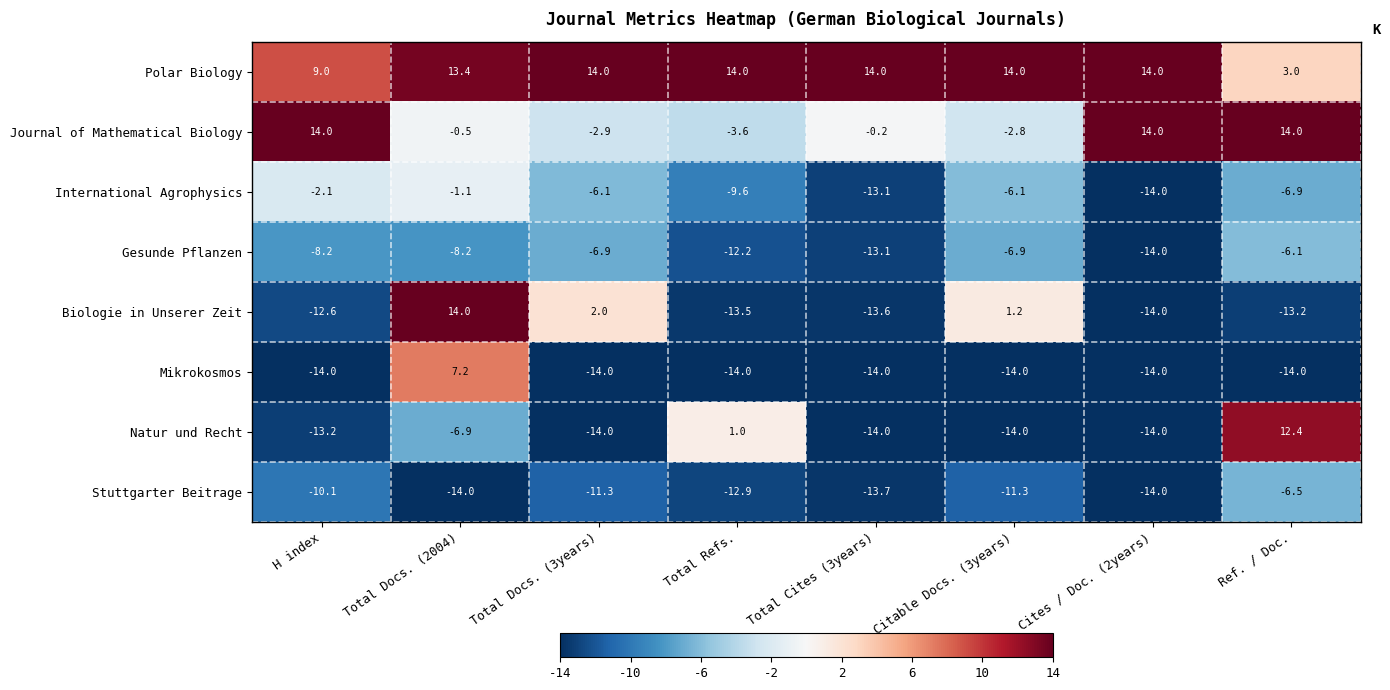

At how many categories does at least one series exceed 9?

8